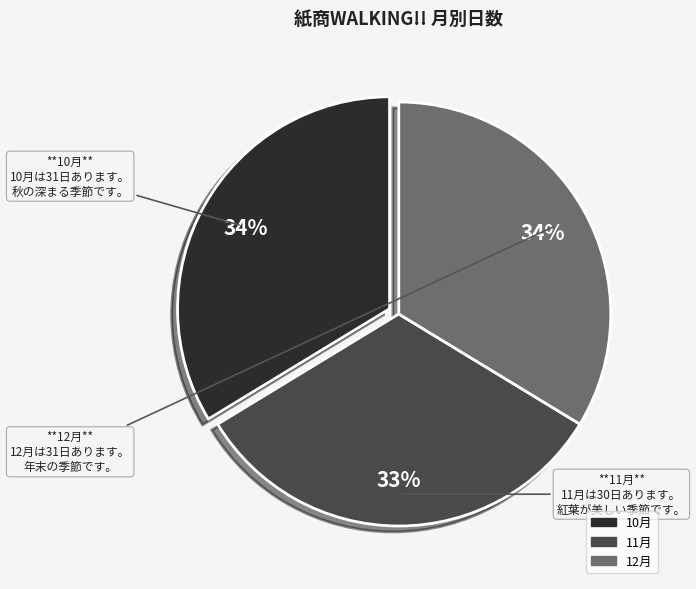

Do 12月 and 11月 together represent more than half of the pie?

Yes